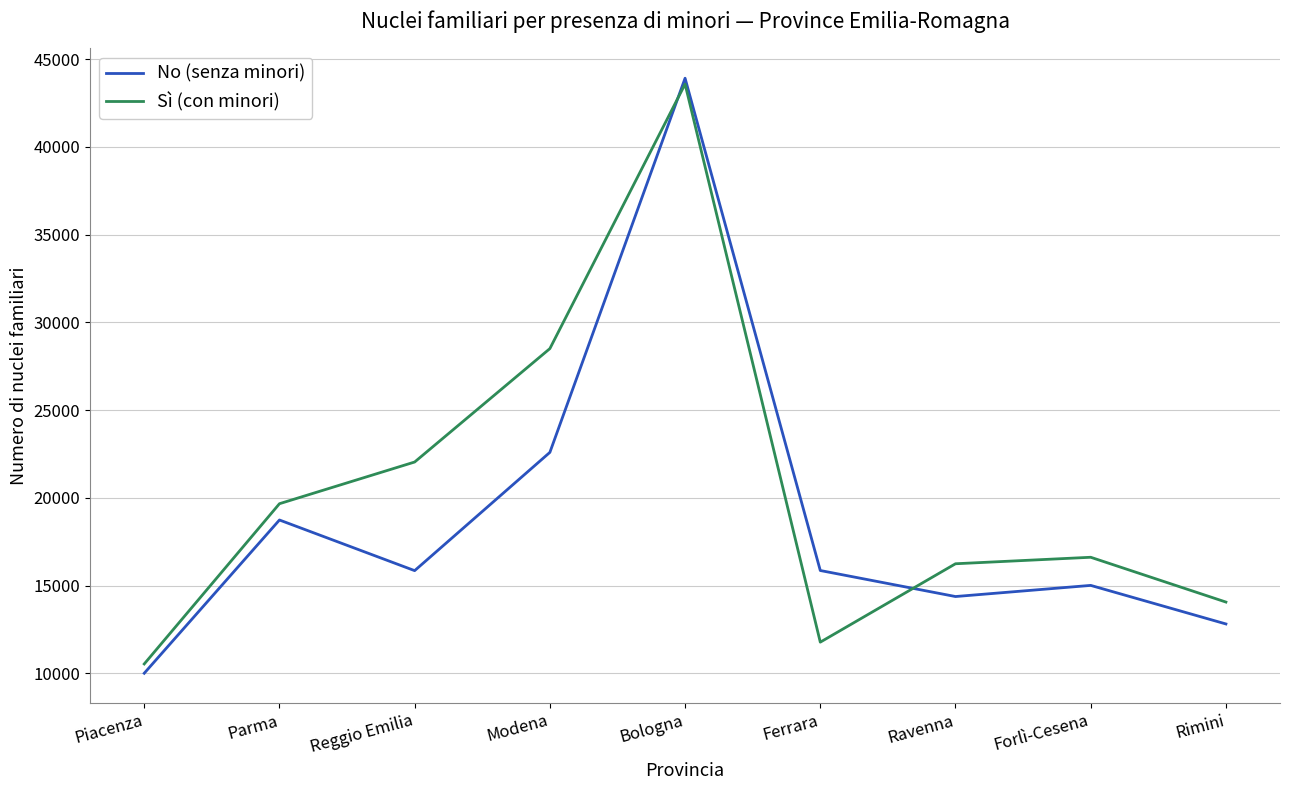

What is the greatest value displayed?

43912